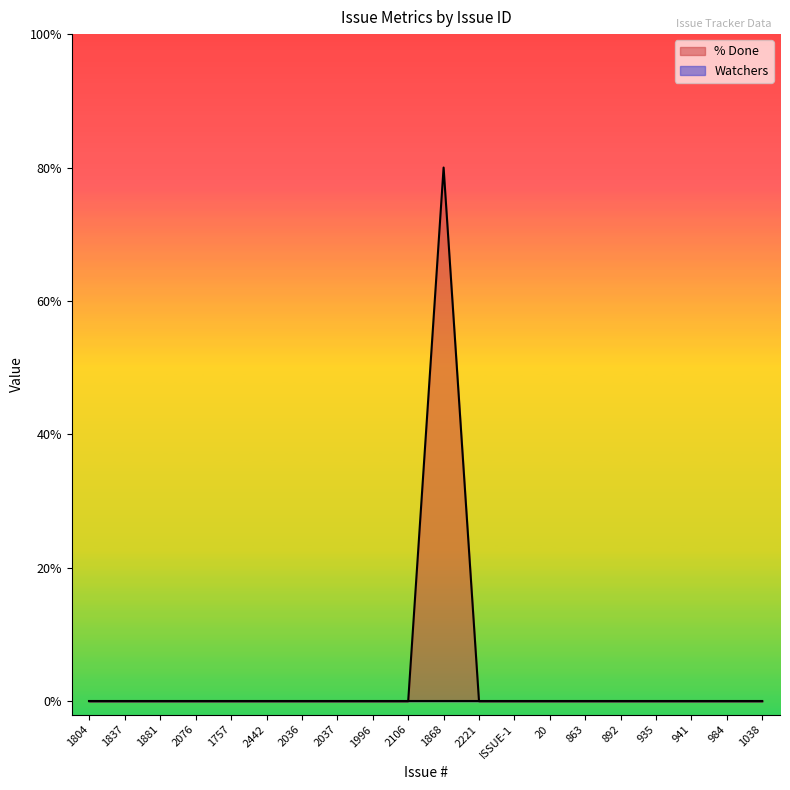

Is it true that the value at 1038 is -55?

False